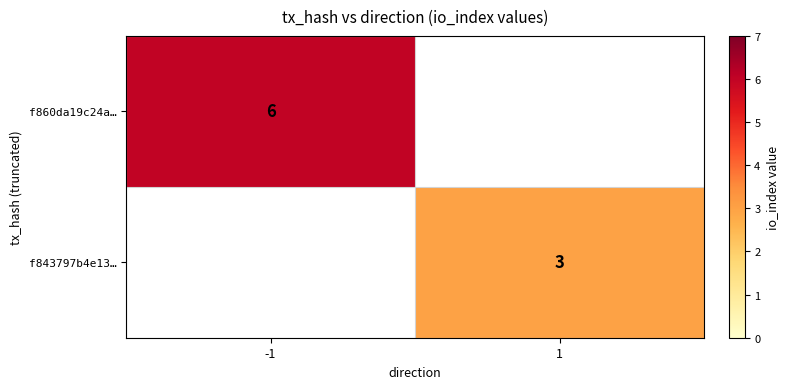

True or false: f860da19c24a… has a value of 4 at -1.

False